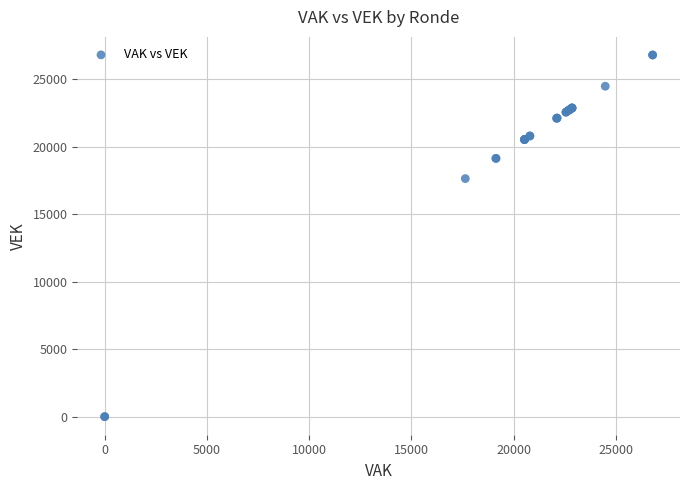

What Y value in the scatter plot is closest to 13399?

17639